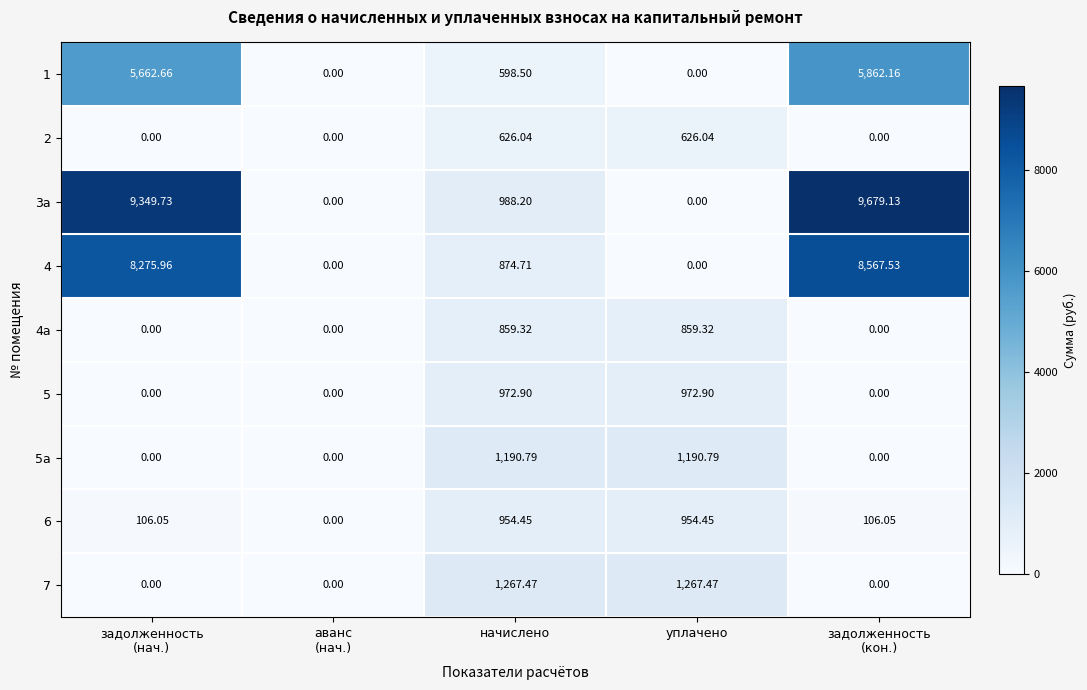

Rank the series by their maximum value, from highest to lowest.

3а, 4, 1, 7, 5а, 5, 6, 4а, 2